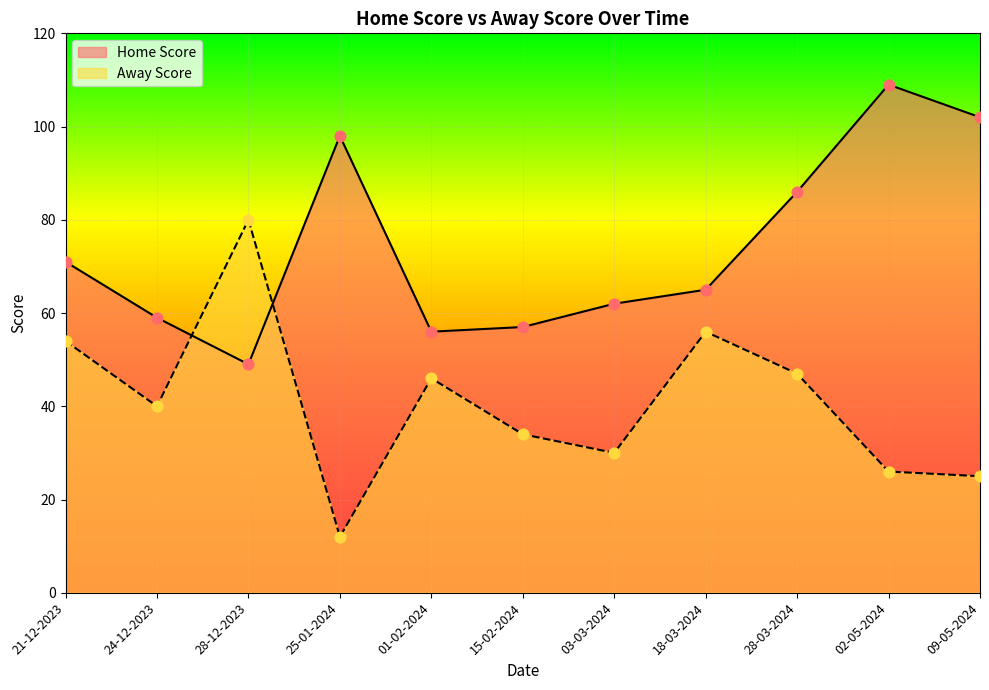

What is the total value across all series at 02-05-2024?

135